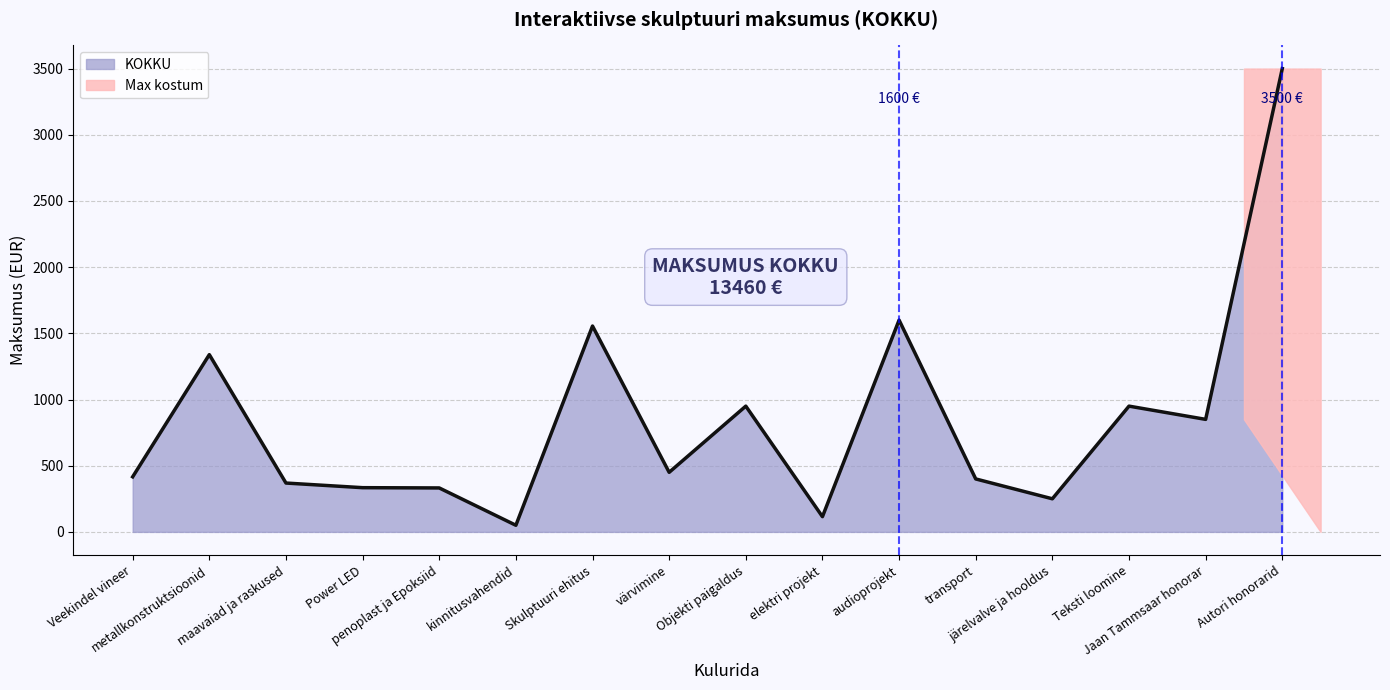

Where does the data first go above 450?

metallkonstruktsioonid